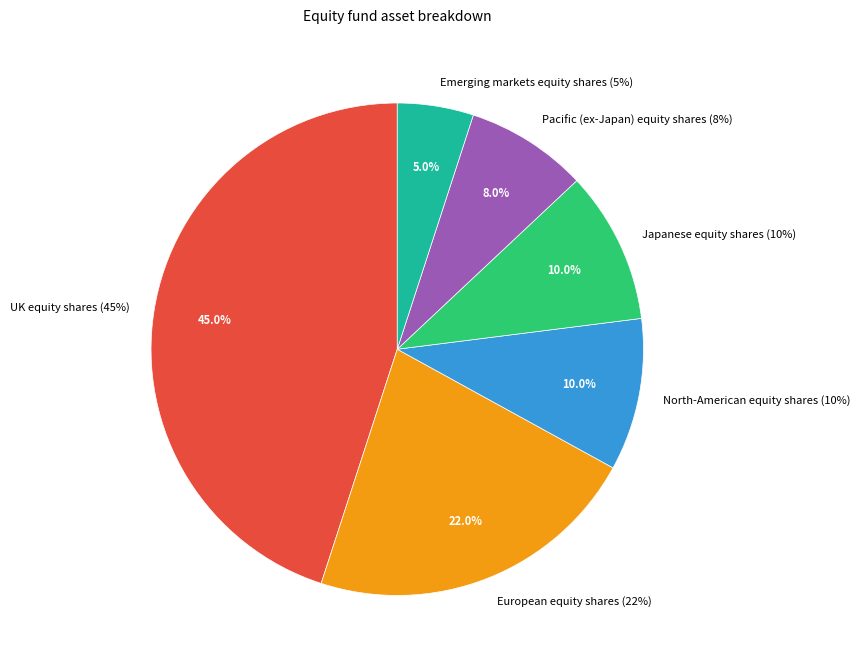

True or false: European equity shares (22%) accounts for 22% of the total.

True